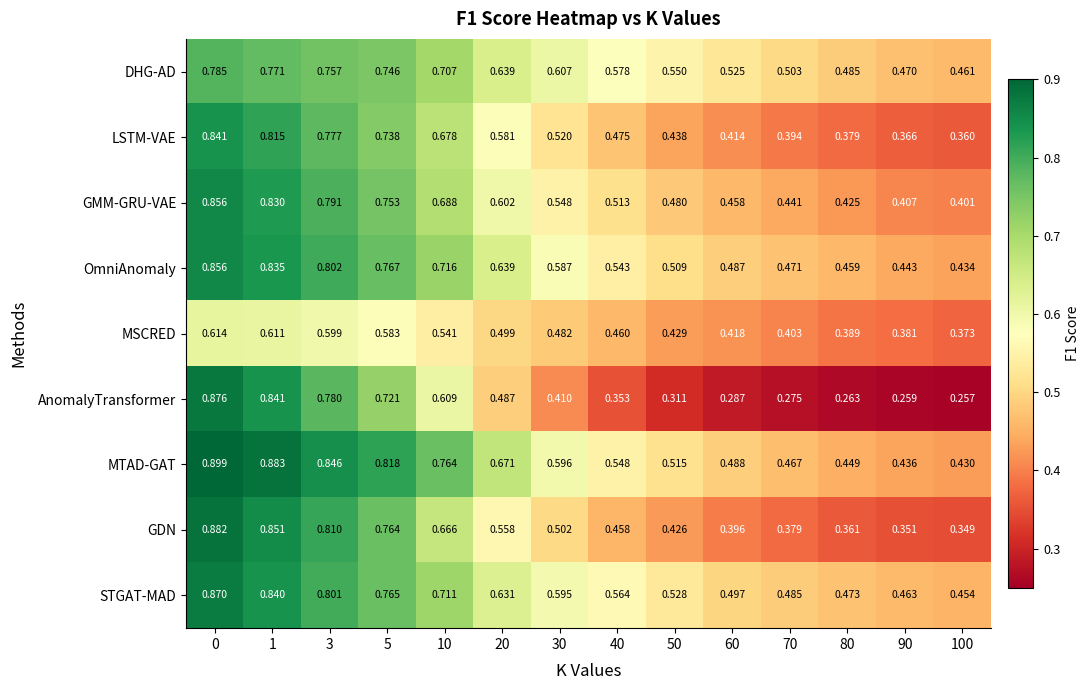

Which series has the largest total across all categories?

MTAD-GAT